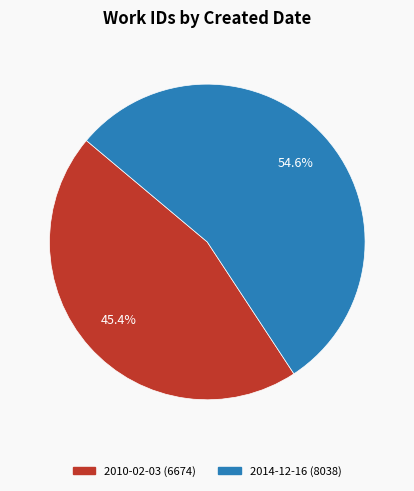

How many slices are in this pie chart?

2